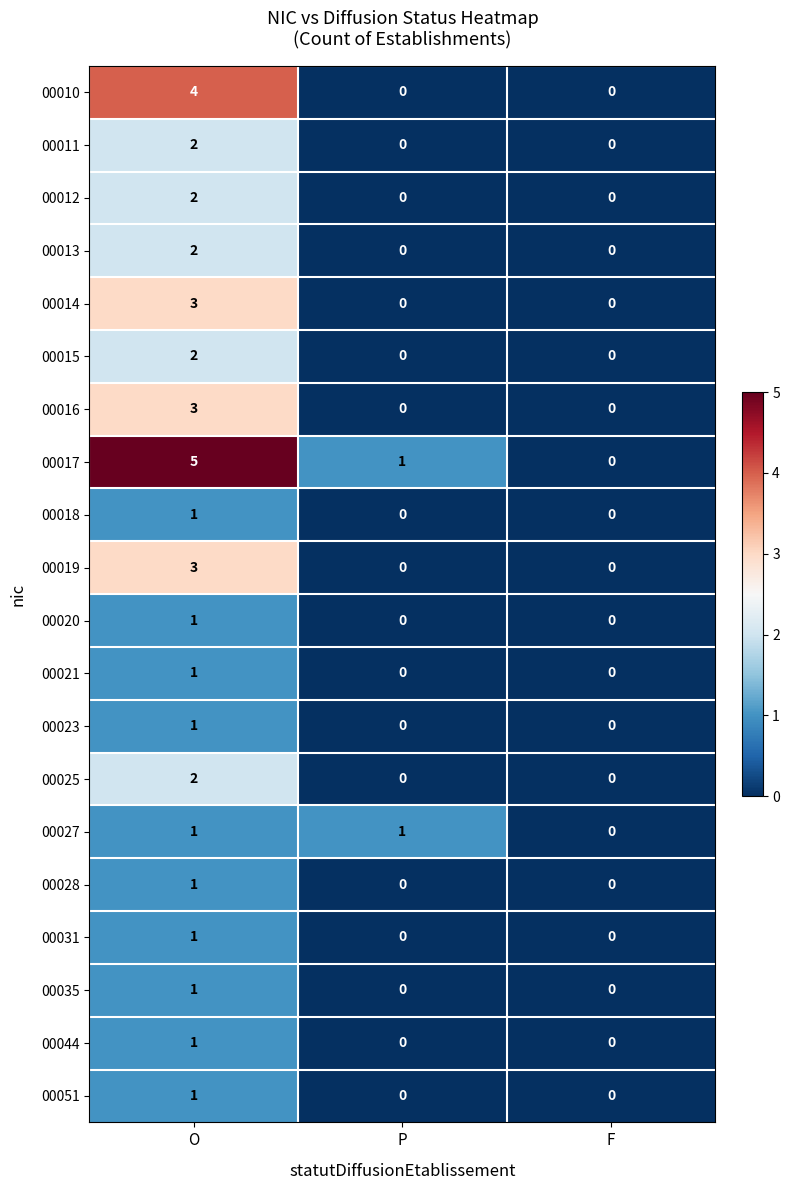

At which category is the sum across all series the highest?

O